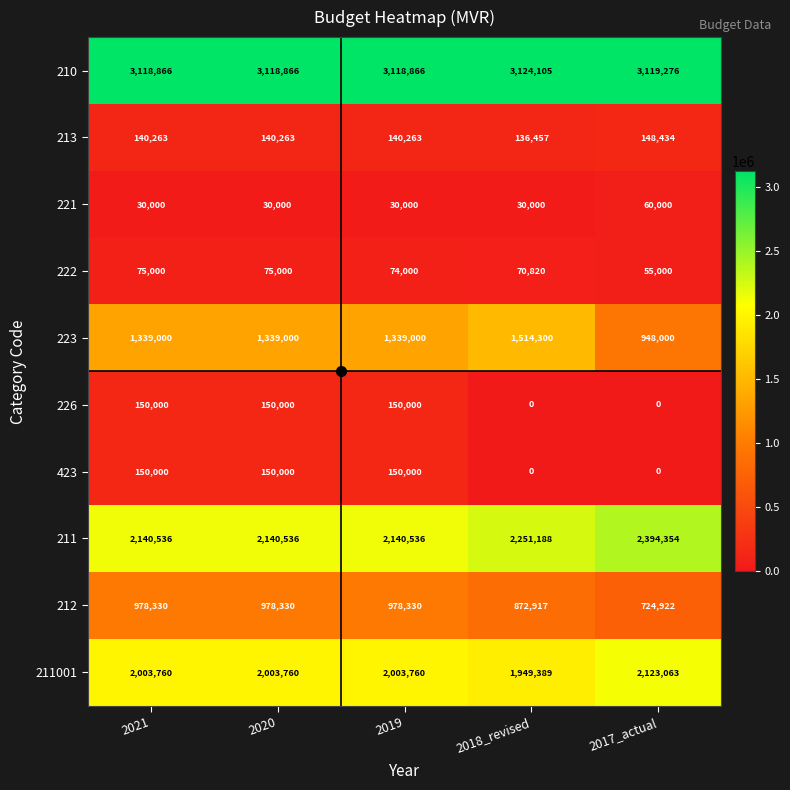

What is the greatest value displayed?

3124105